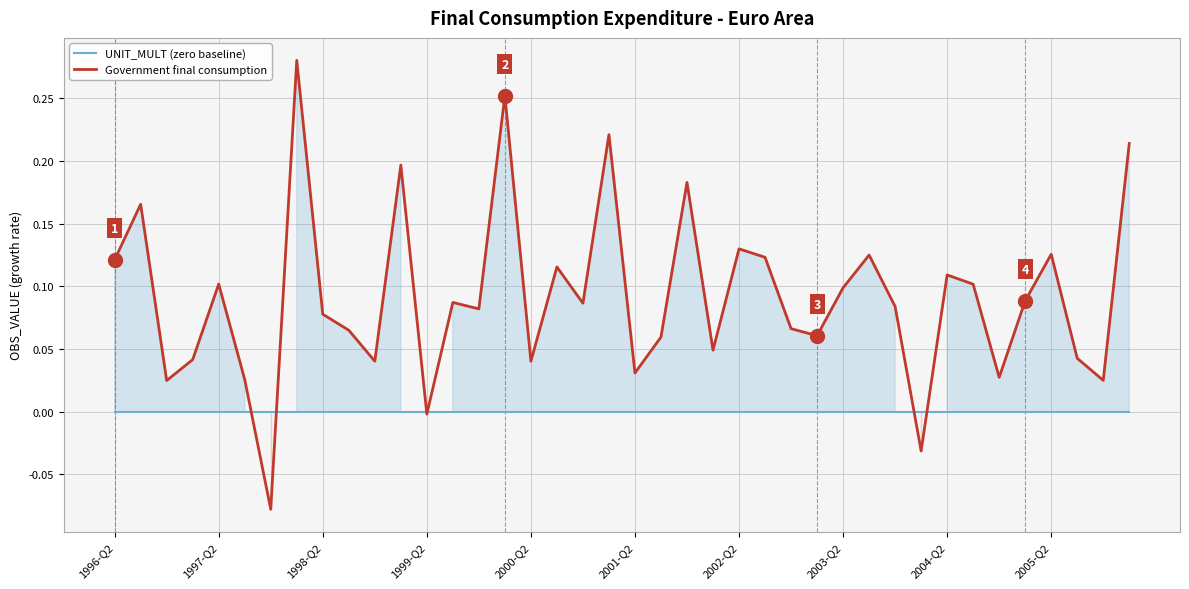

What is the value of the Government final consumption point at the 19th from the left?

0.1